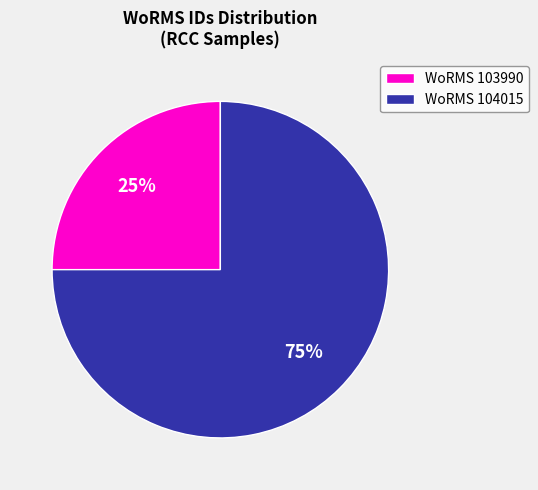

To the nearest percent, what is the average slice percentage?

50%